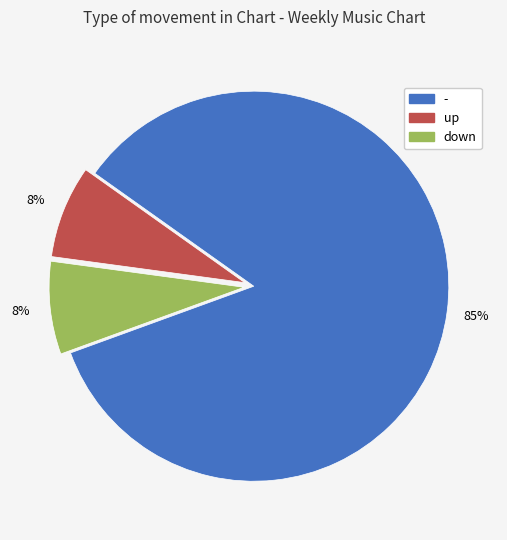

Is the sum of - and down greater than half?

Yes